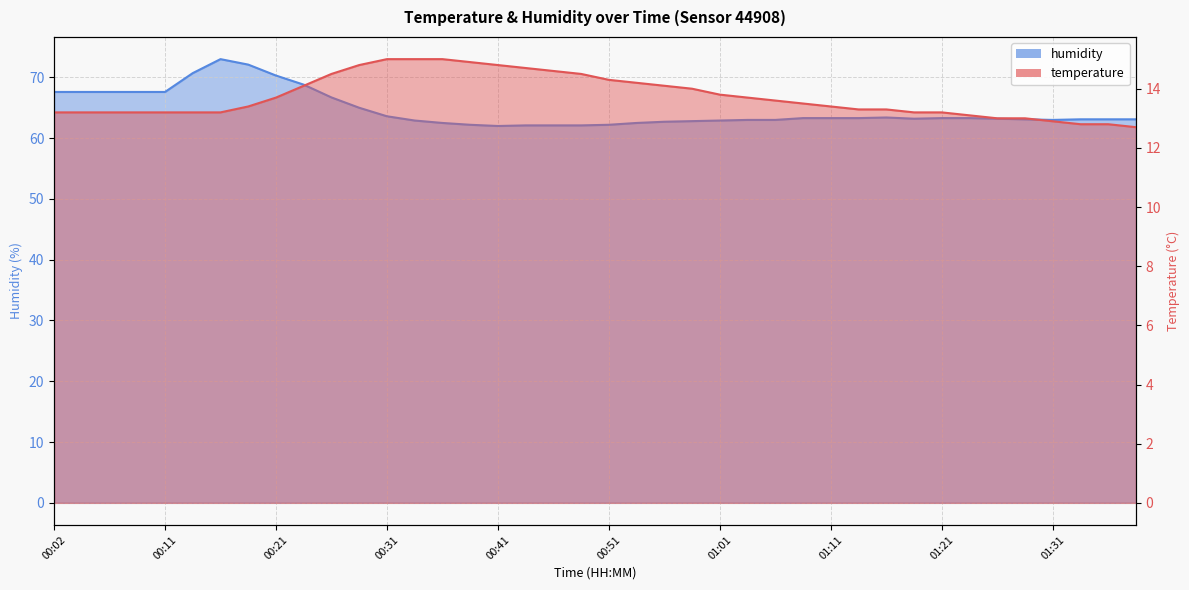

What is the label of the 32nd point from the right?

00:21